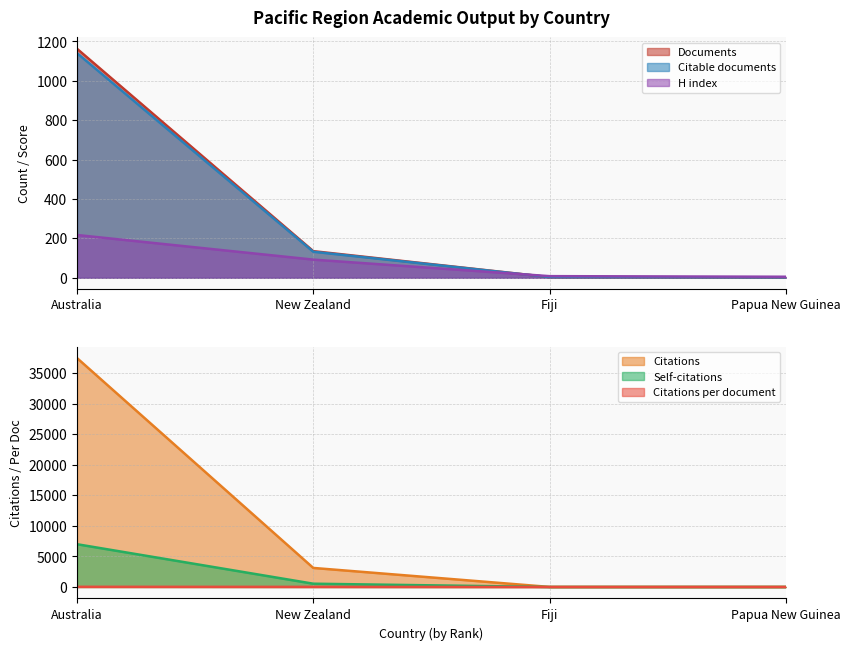

At which label does Citations reach its minimum?

Fiji